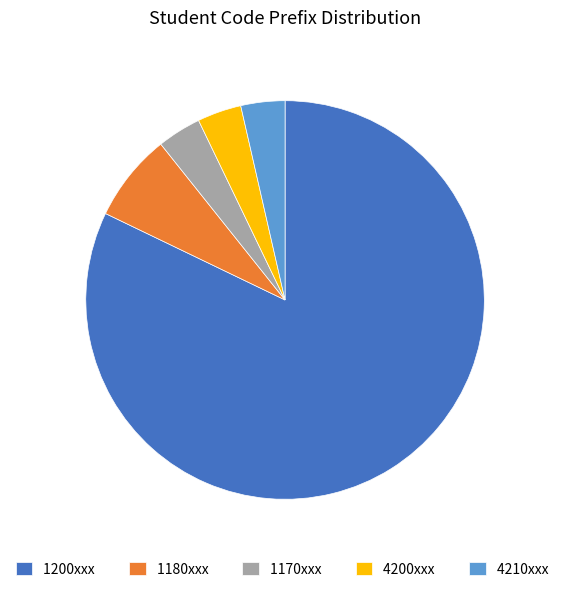

How many slices are in this pie chart?

5